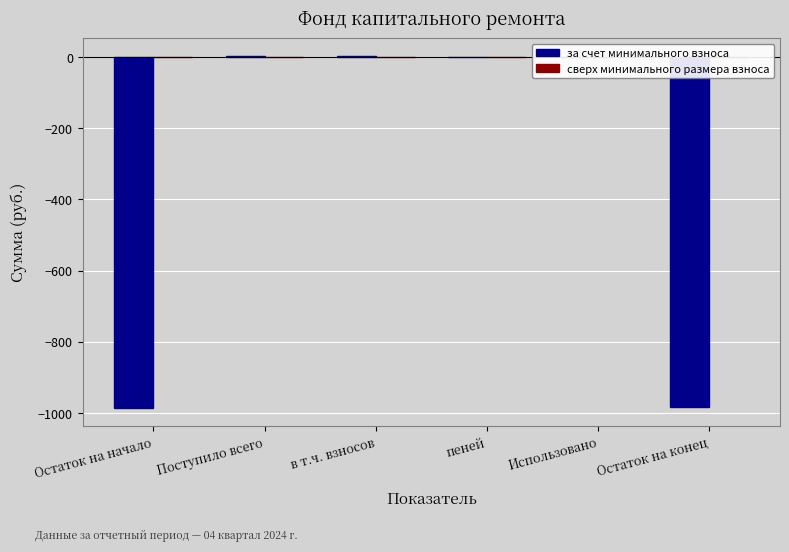

What is the sum of all values?

-1964.4